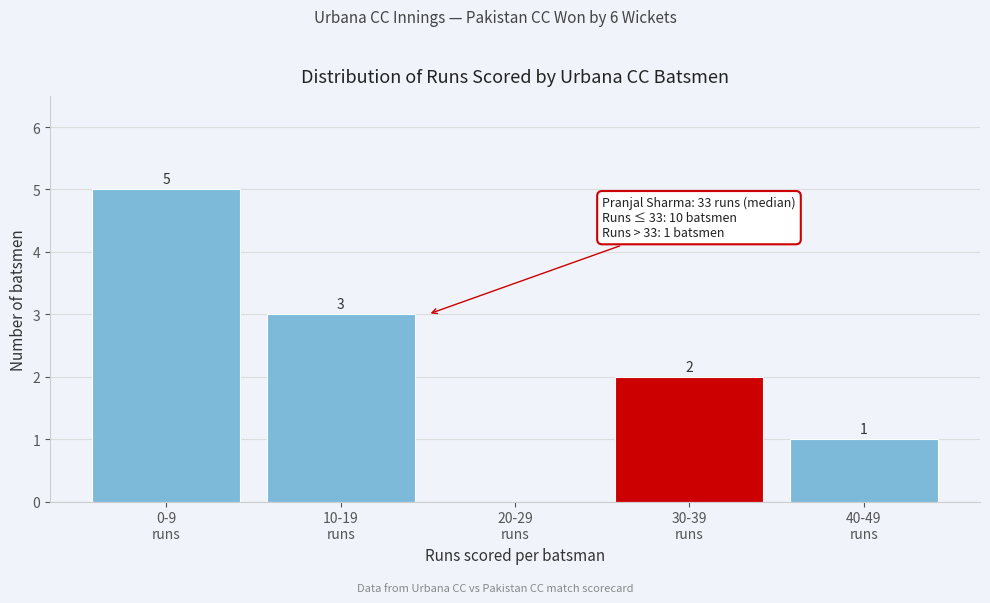

What is the maximum value shown in the chart?

5